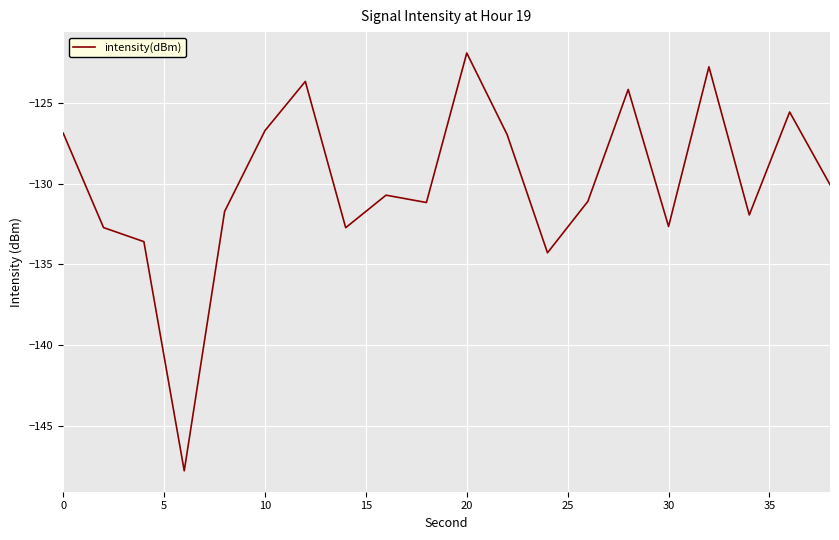

What is the greatest value displayed?

-121.9